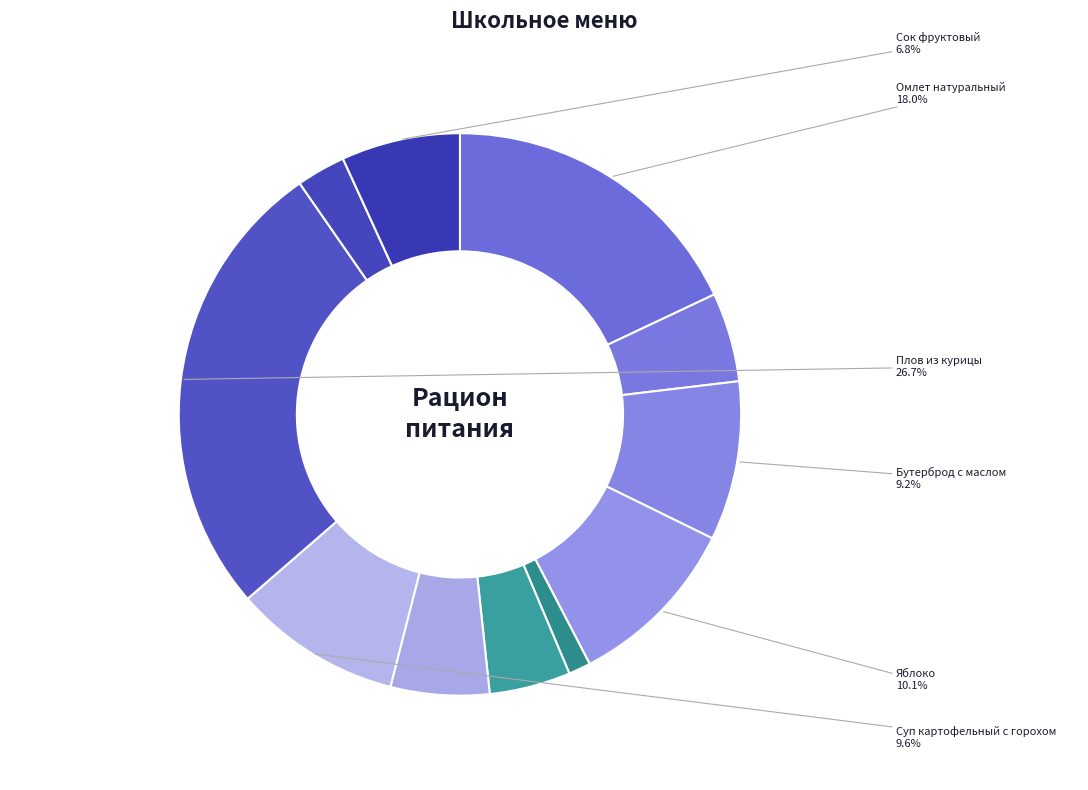

Which slice is the smallest?

Чай с лимоном и сахаром